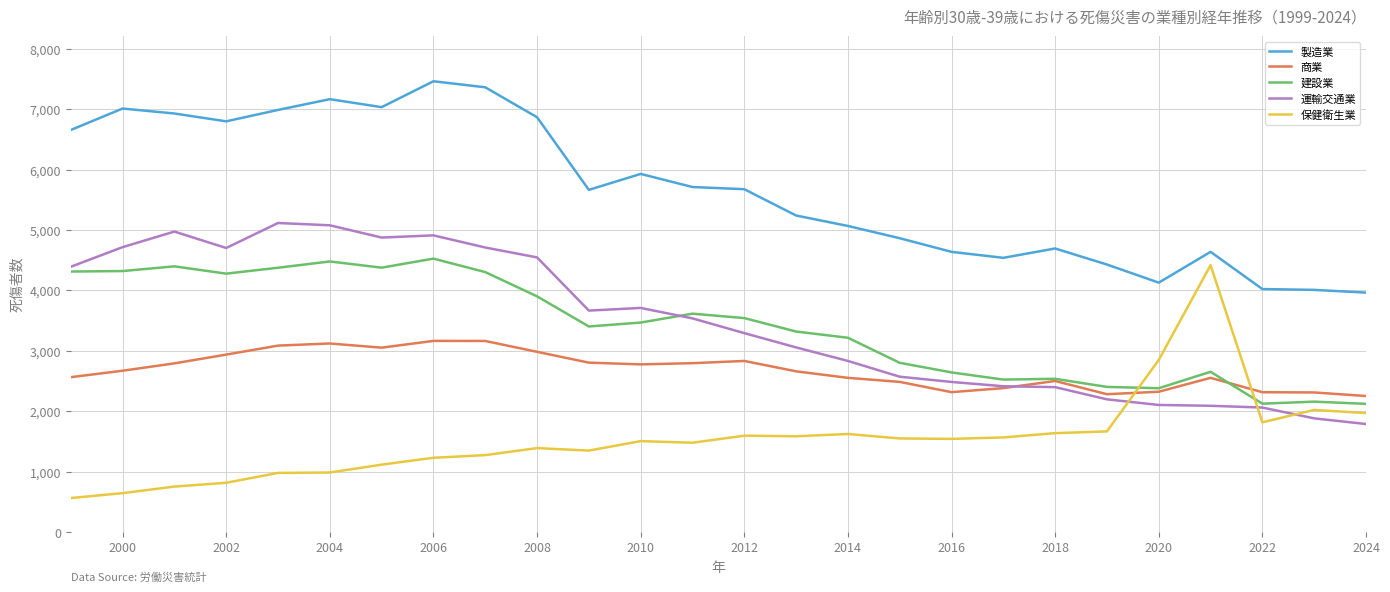

What is the highest value of the 建設業 series?

4527